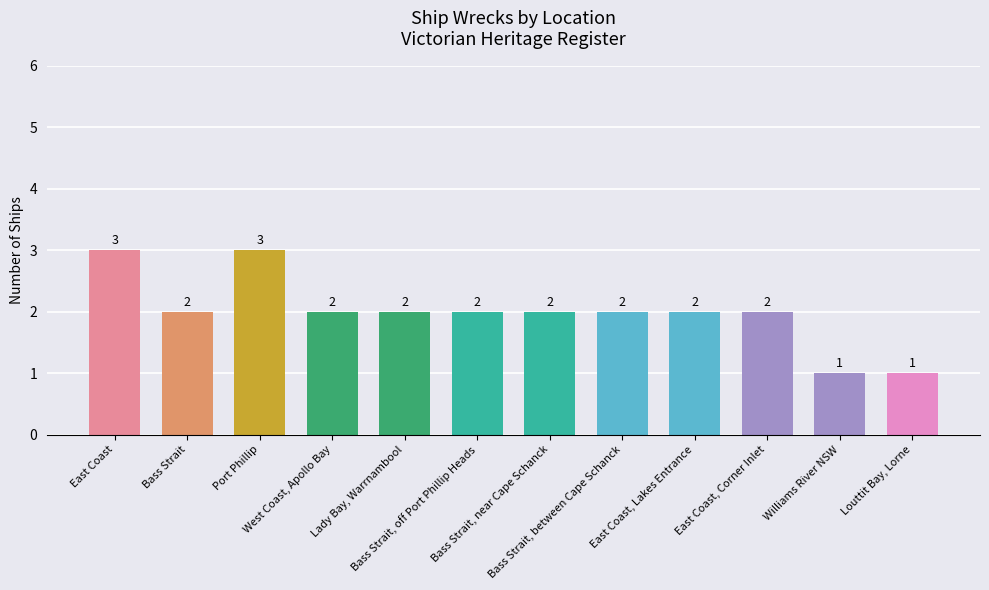

Where does the data first go above 2?

East Coast